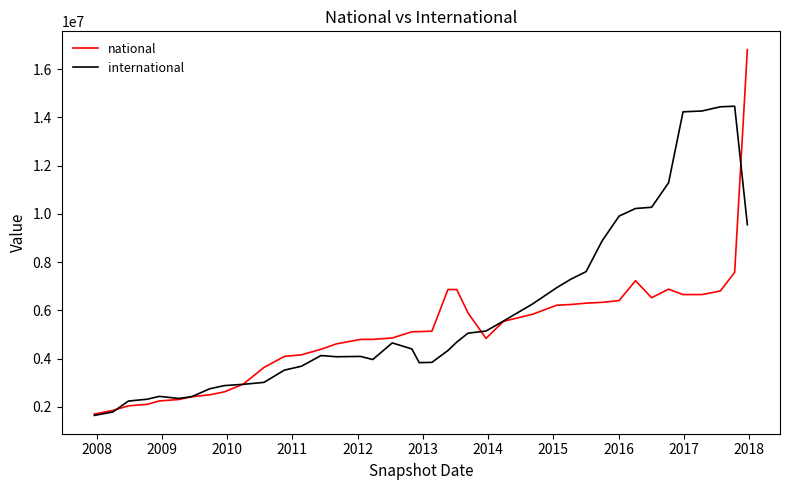

Rank the series by their average value, from lowest to highest.

national, international